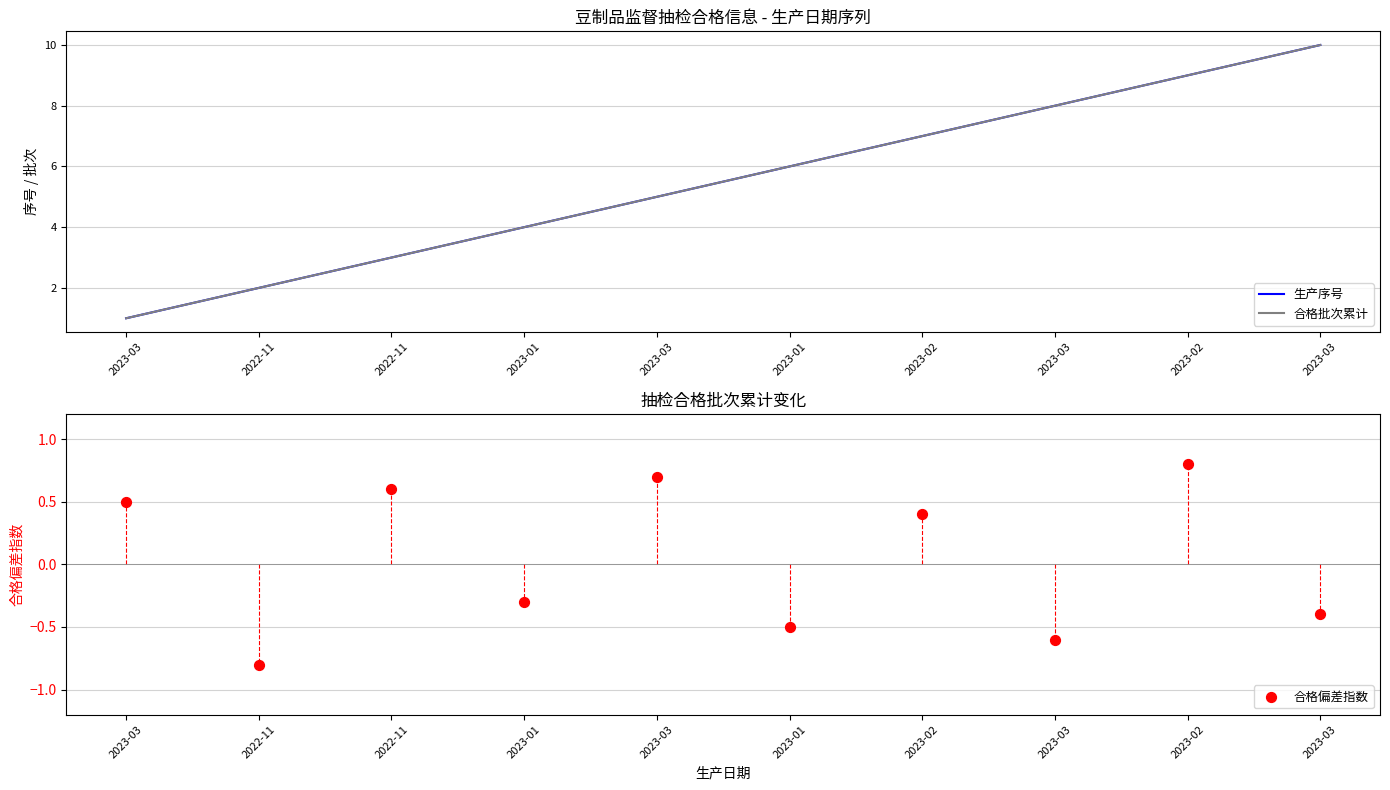

Which series has the widest spread of Y values?

生产序号